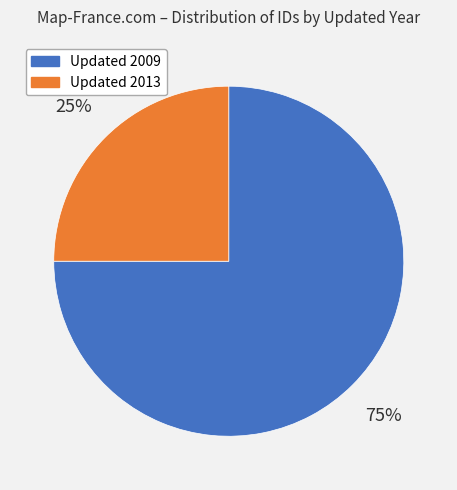

Is there a majority slice in this chart?

Yes